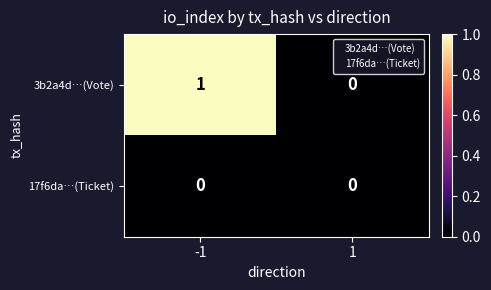

List the series in order of their peak value, lowest first.

17f6da…(Ticket), 3b2a4d…(Vote)